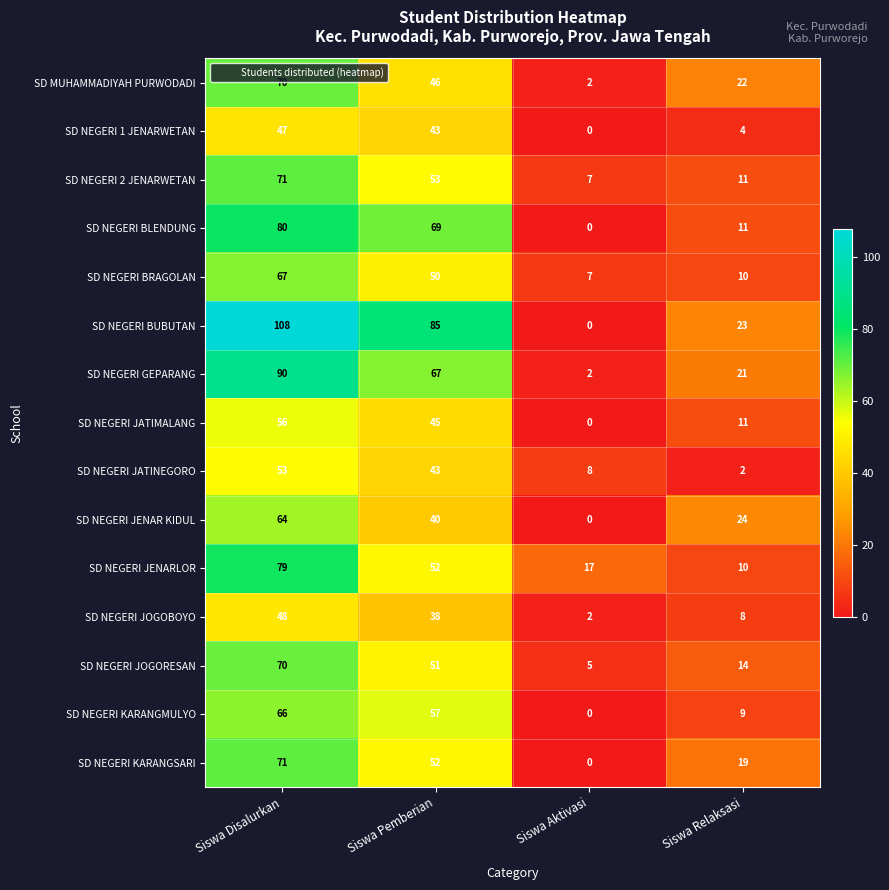

Is it true that SD NEGERI JENAR KIDUL equals 64 at Siswa Disalurkan?

True